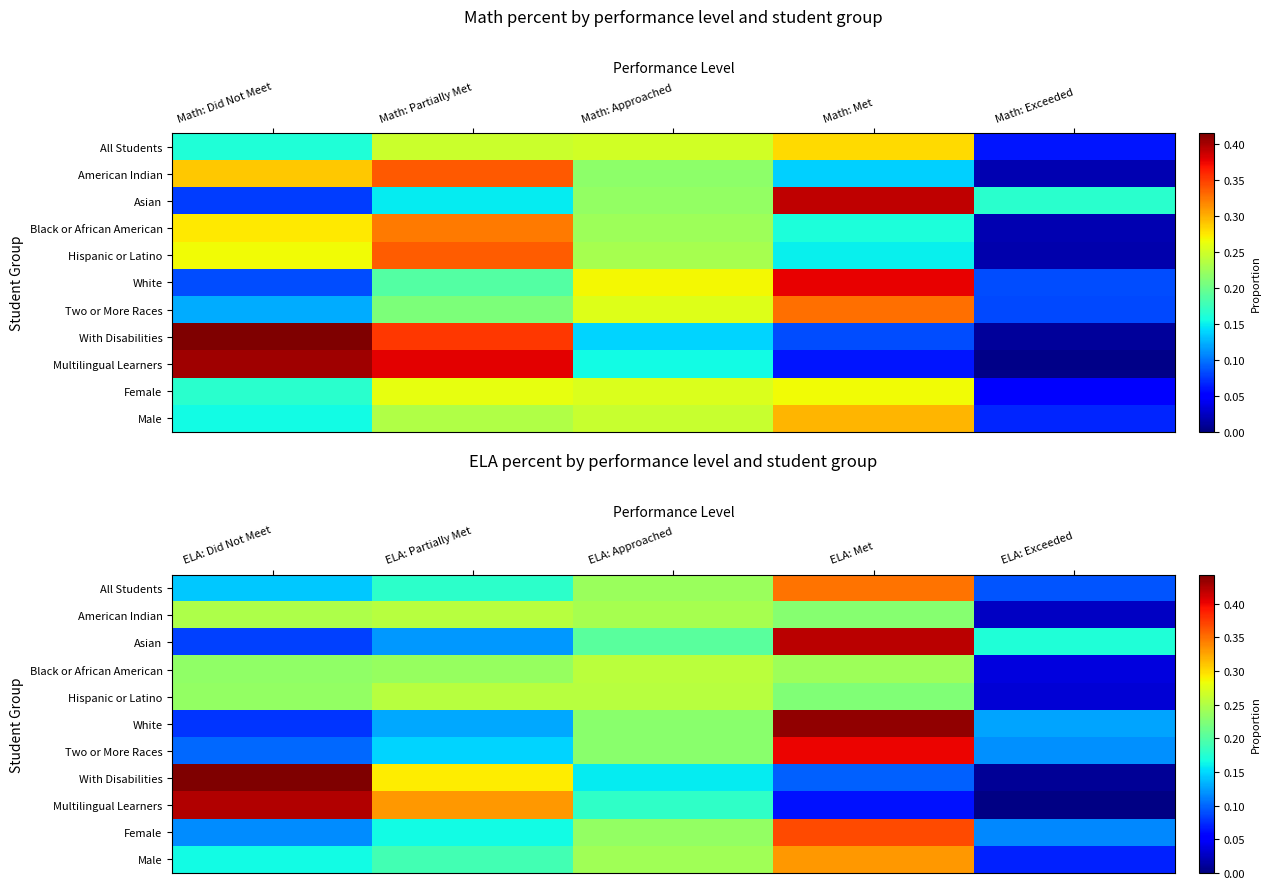

Which category has the highest value across all series?

ELA: Did Not Meet